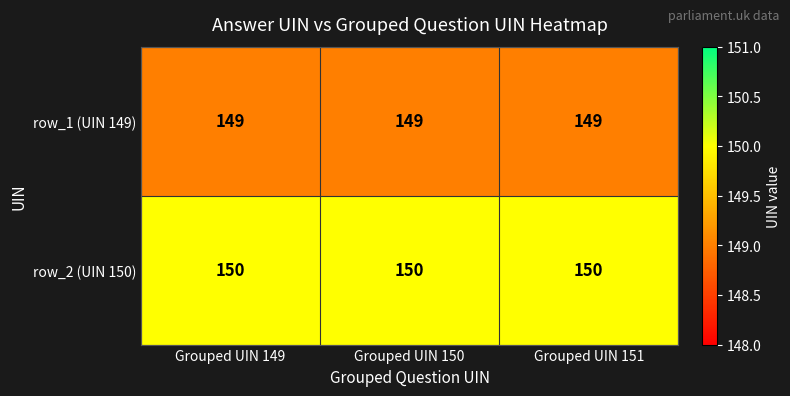

Which series has the largest total across all categories?

row_2 (UIN 150)